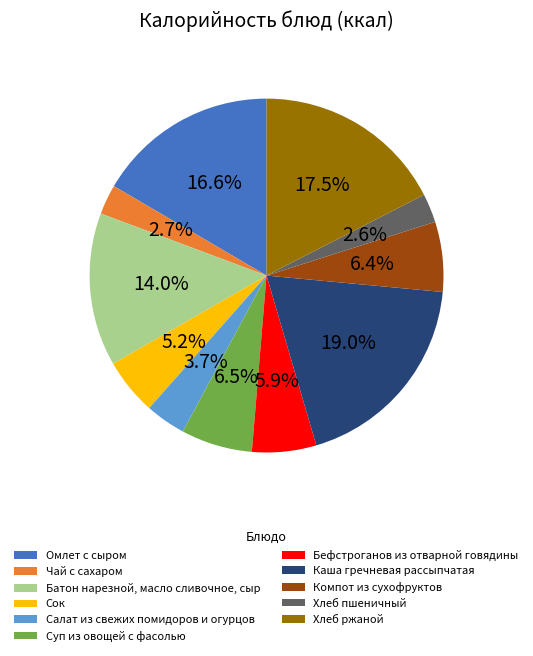

To the nearest percent, what is the combined percentage of Суп из овощей с фасолью and Хлеб пшеничный?

9%